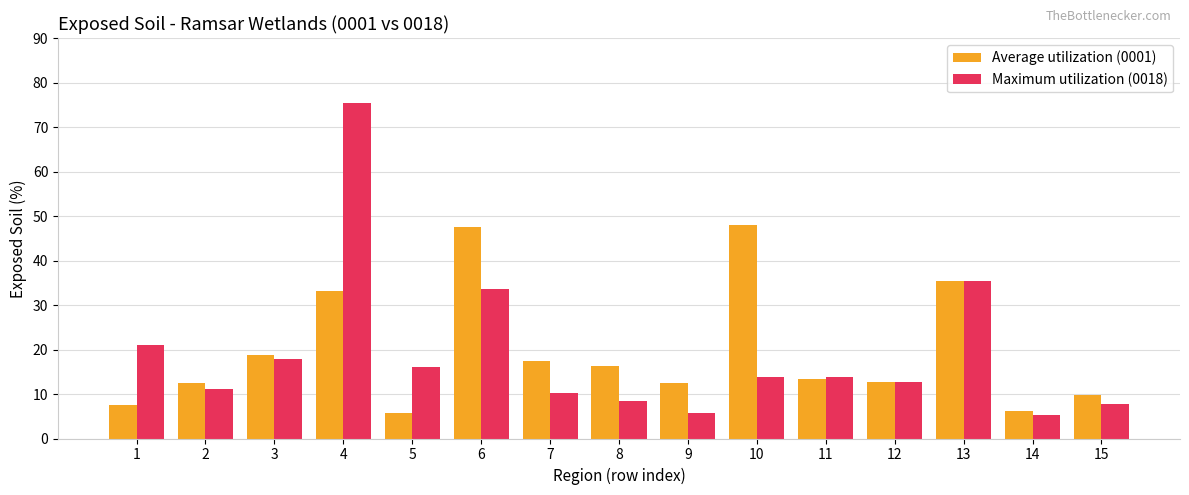

At 5, list the series in order from smallest to largest.

Average utilization (0001), Maximum utilization (0018)